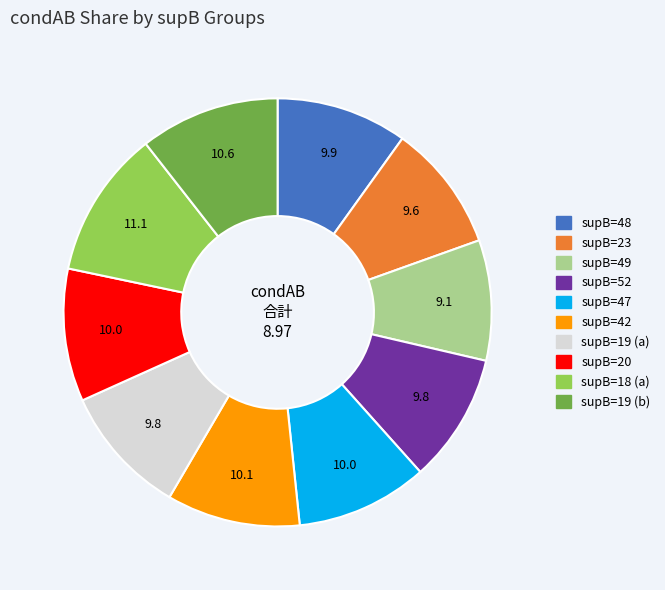

Is there any slice that represents more than half of the pie?

No